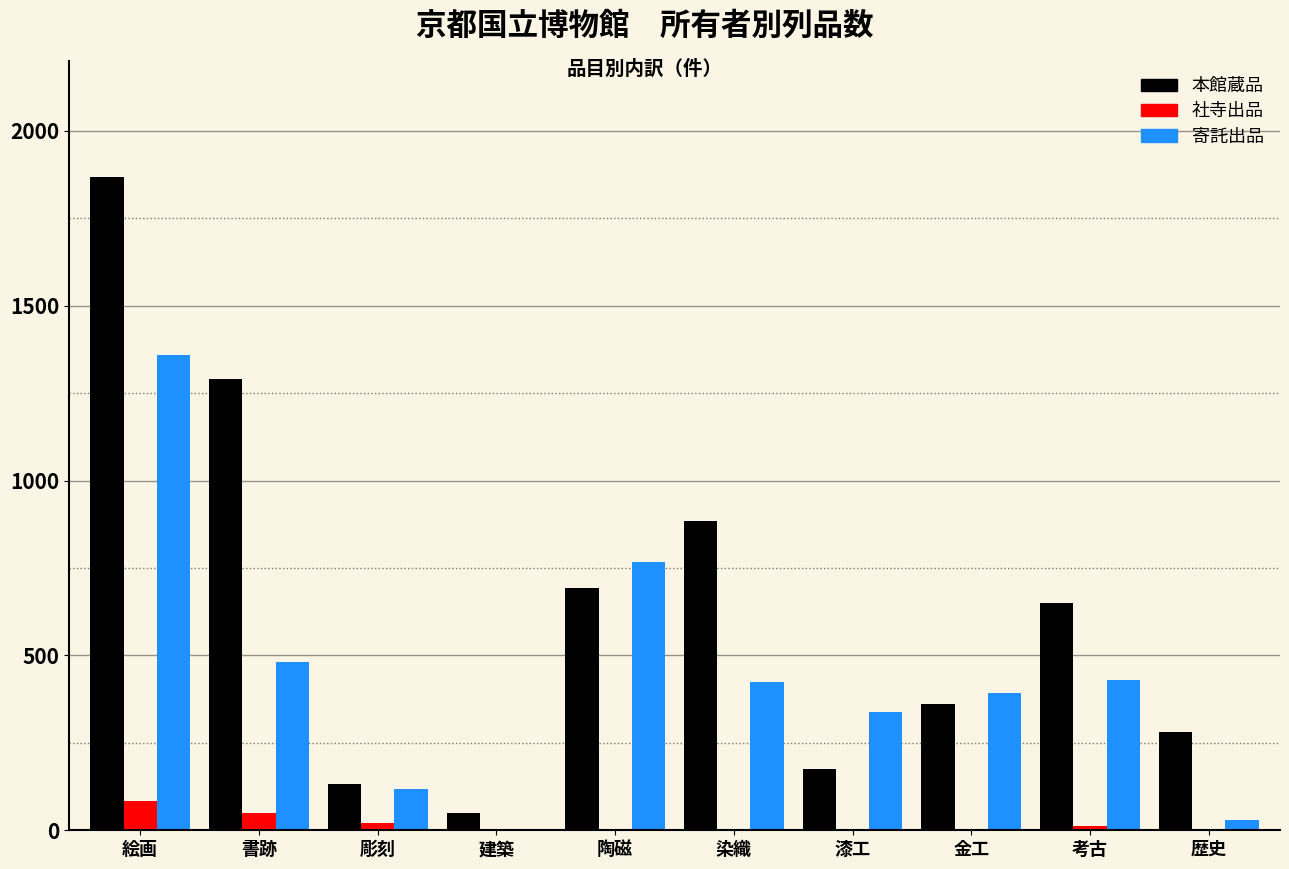

Read the 社寺出品 value at 絵画.

83